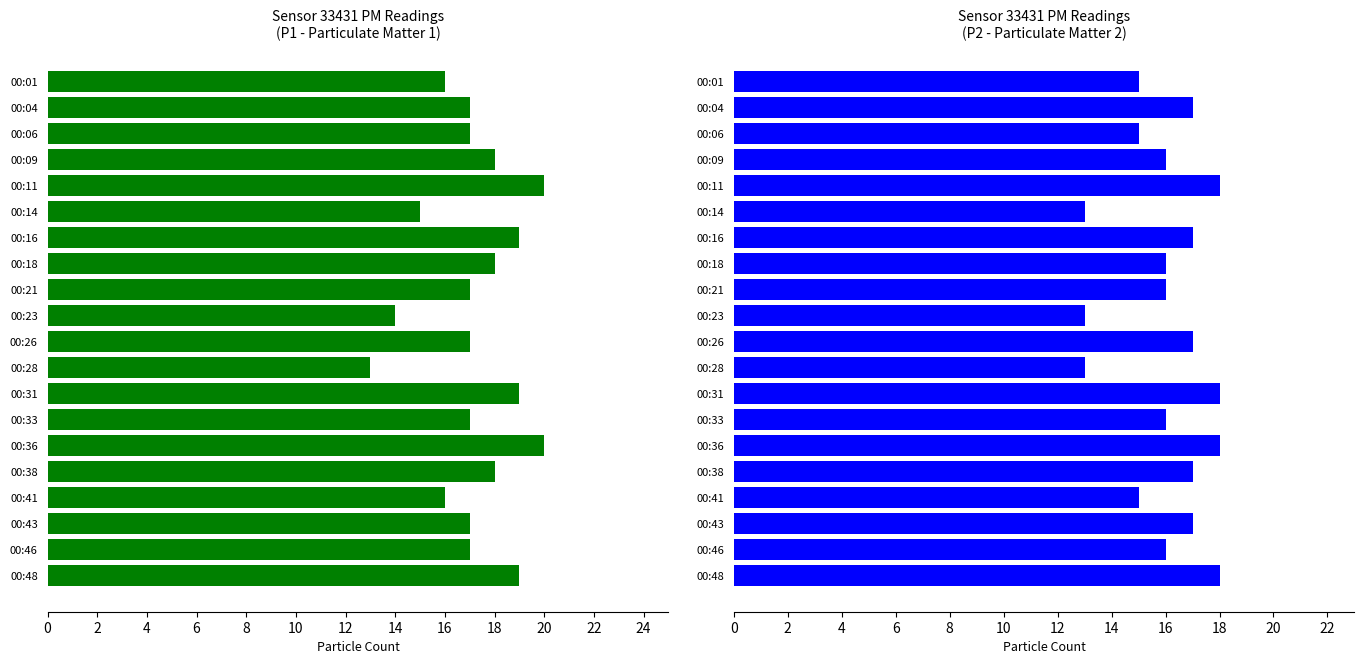

What is the sum of all P2 values?

321